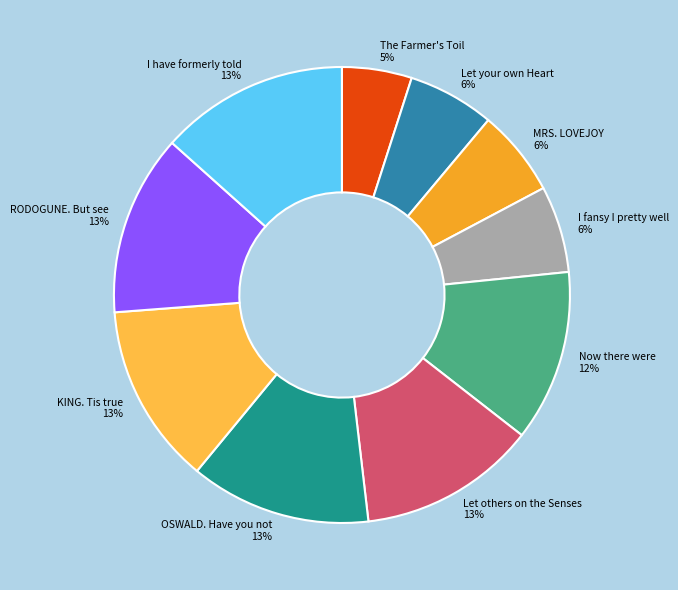

Which slice is the smallest?

The Farmer's Toil